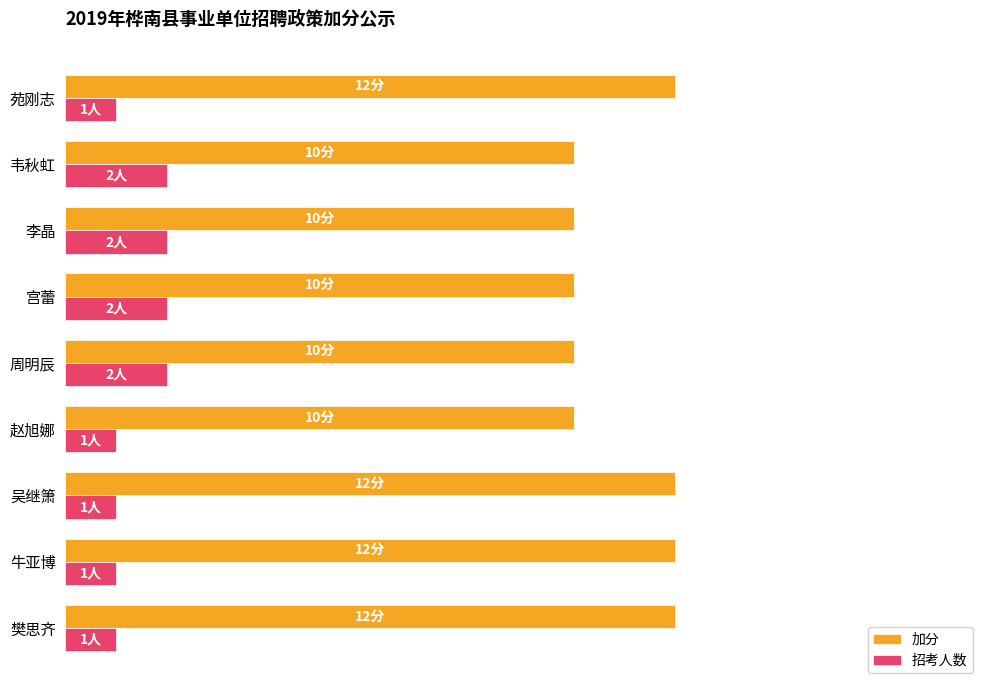

What are all the series names shown in the legend?

加分, 招考人数